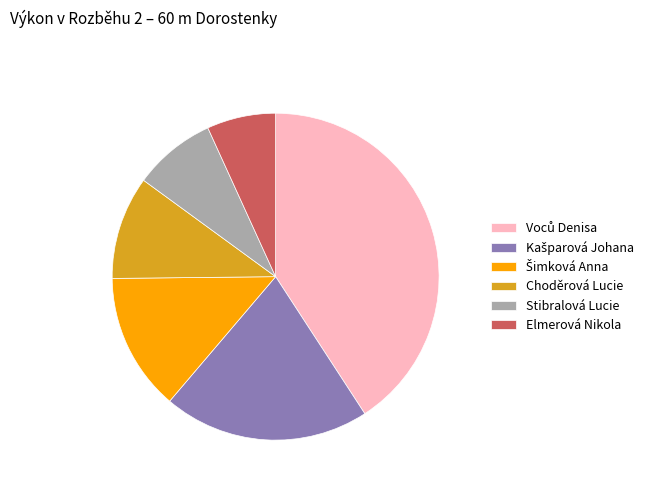

True or false: Elmerová Nikola accounts for 14% of the total.

False